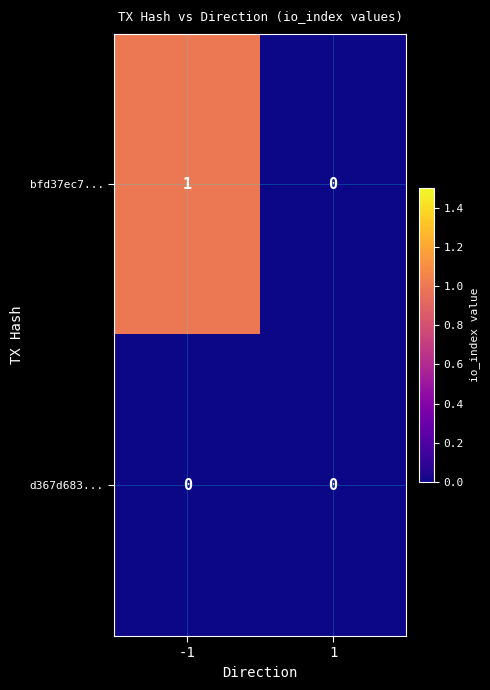

Rank the series by their average value, from lowest to highest.

d367d683..., bfd37ec7...